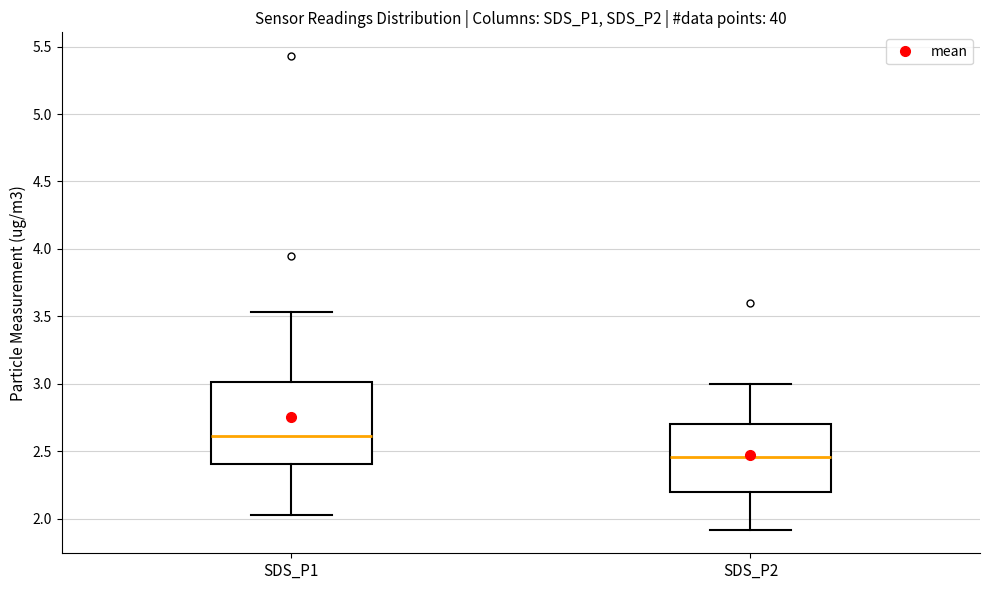

Reading left to right, read every box against the y-axis: the position of its median line, the range the box covers, and the ends of its whiskers. The values are not printed on the chart, so give them approximately, as read against the axis.

SDS_P1: median 2.60, box 2.40 to 3.00, whiskers 2.05 to 3.55
SDS_P2: median 2.45, box 2.20 to 2.70, whiskers 1.90 to 3.00